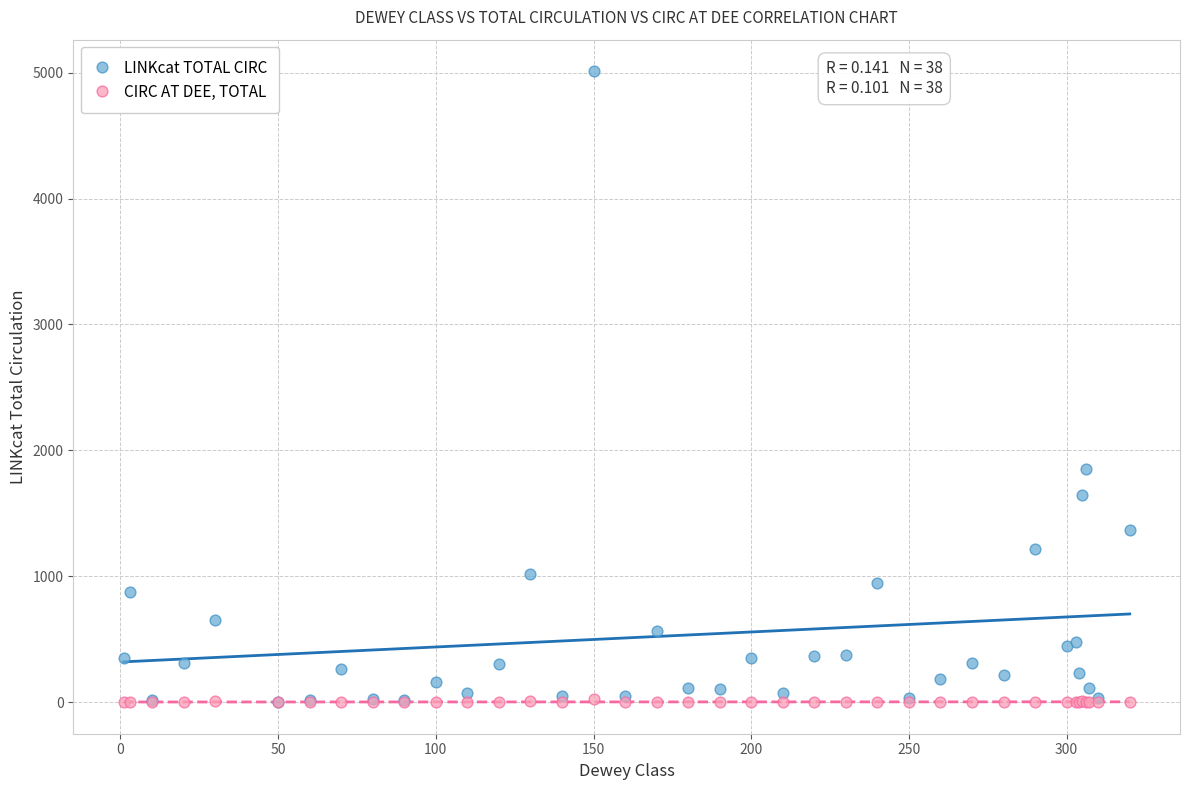

In the LINKcat TOTAL CIRC series, what Y value is closest to 2508?

1855